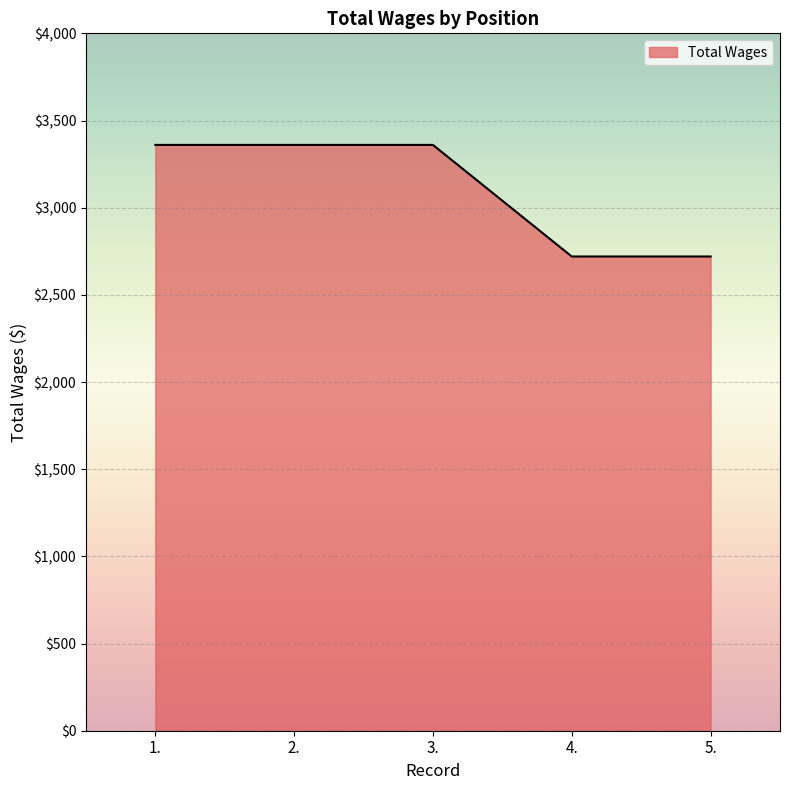

How many series are shown in this chart?

1